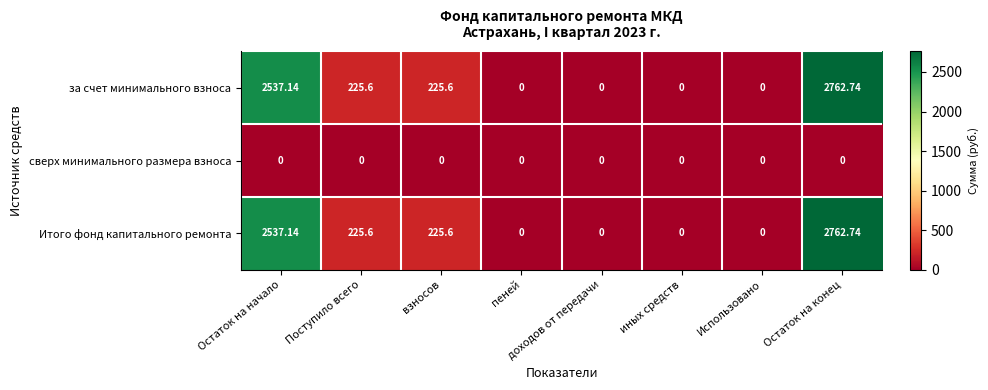

At which label does за счет минимального взноса first exceed 225?

Остаток на начало